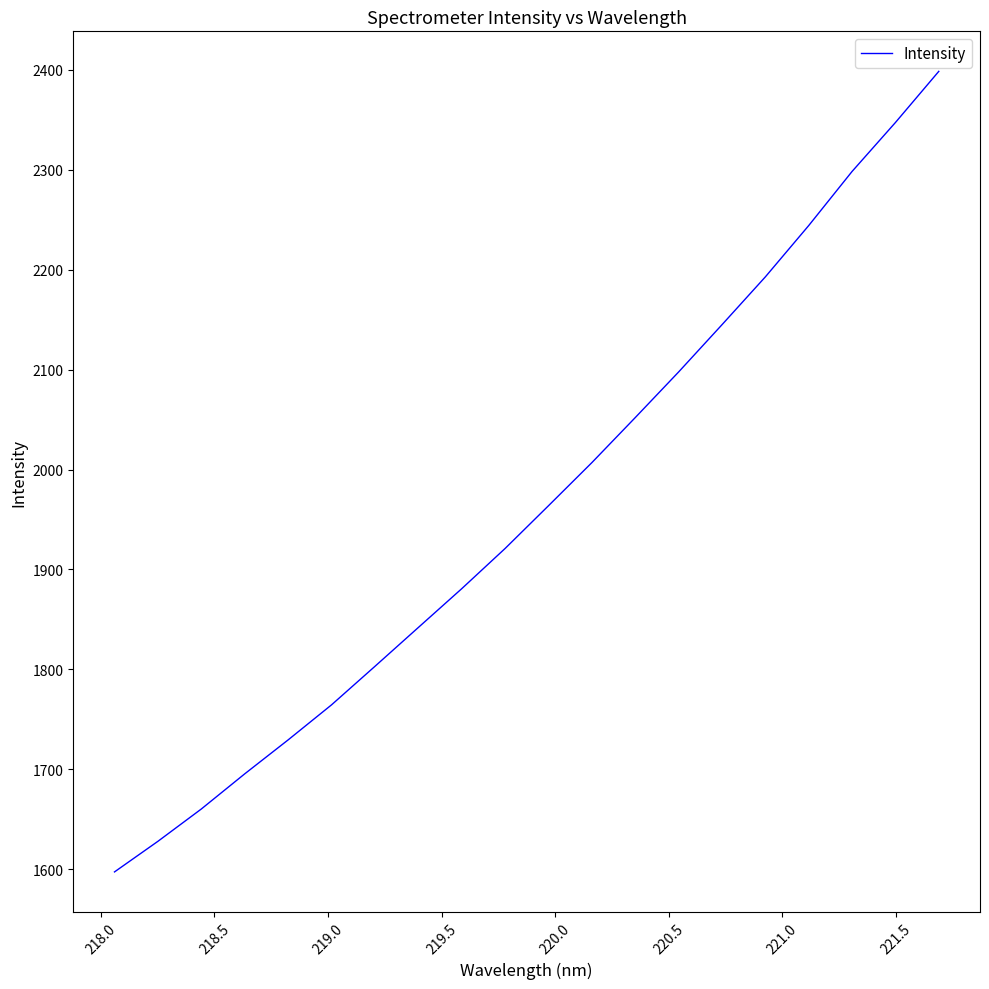

What is the minimum value shown in the chart?

1597.4